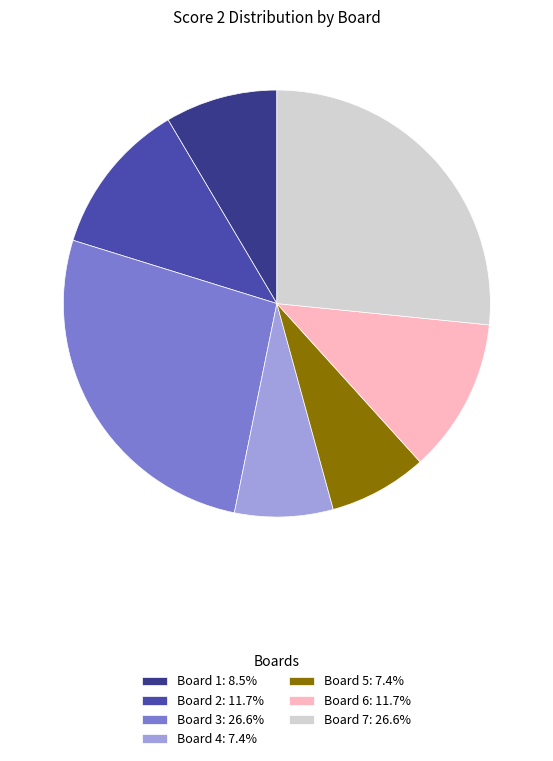

How many slices are in this pie chart?

7